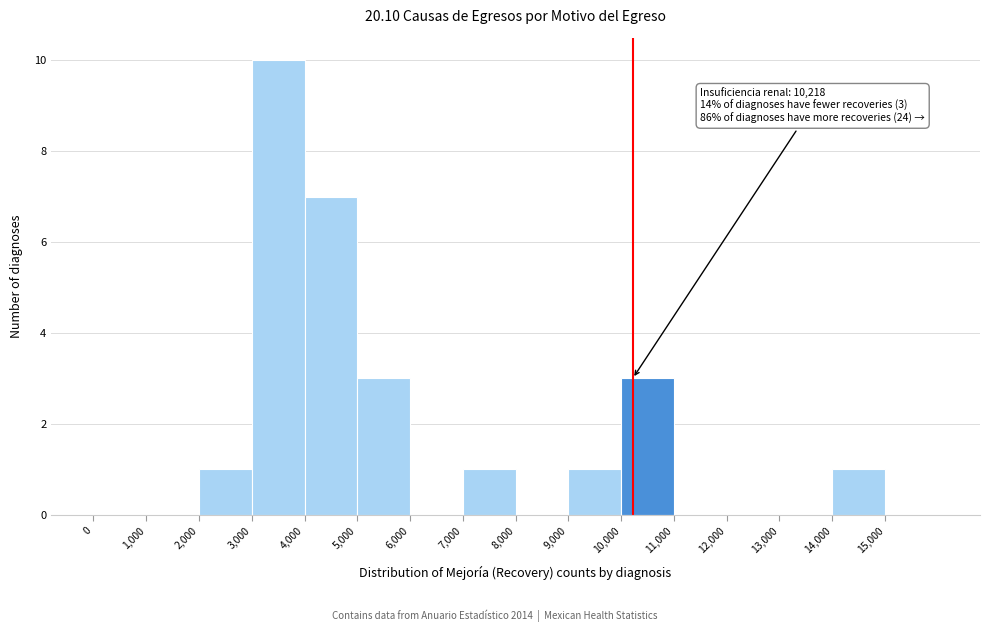

Over which range of the x-axis is the bar tallest?

3000 to 4000